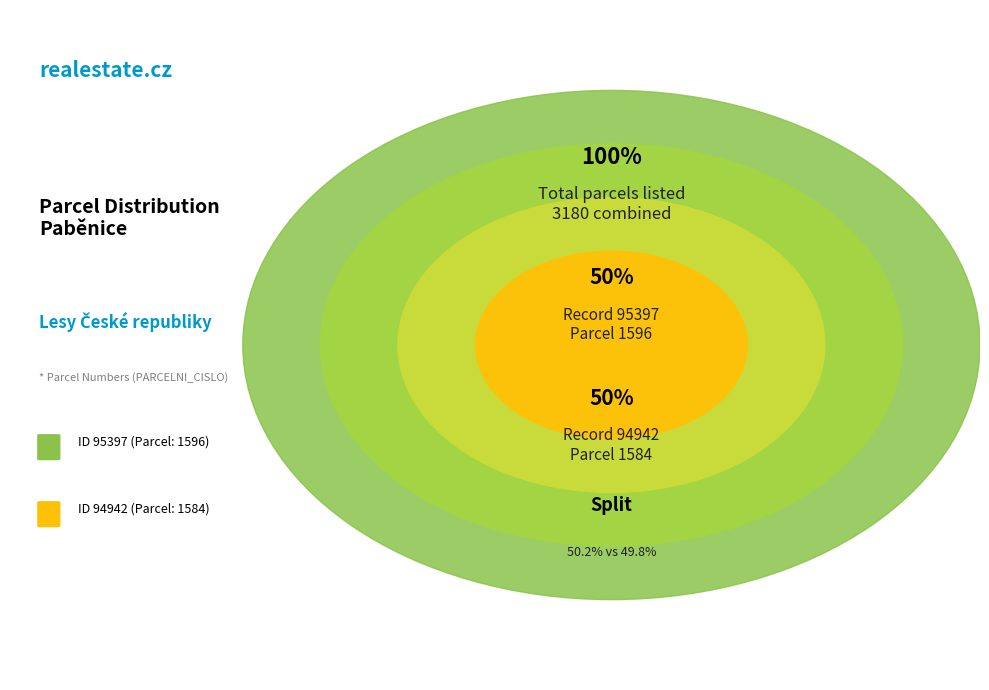

How much of the chart is everything except 95397?

49.8%